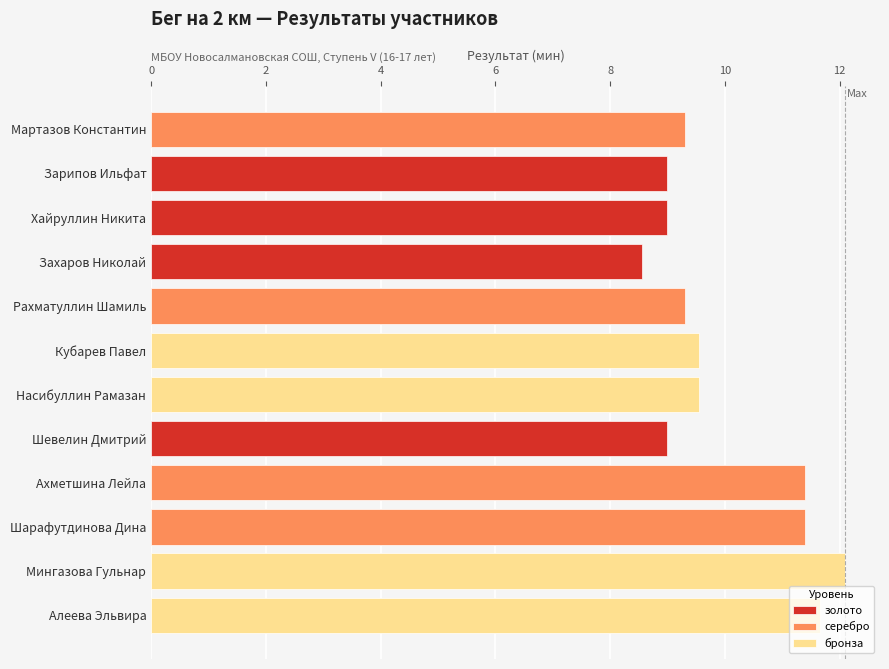

True or false: серебро has a value of 11.4 at Шарафутдинова Дина.

True